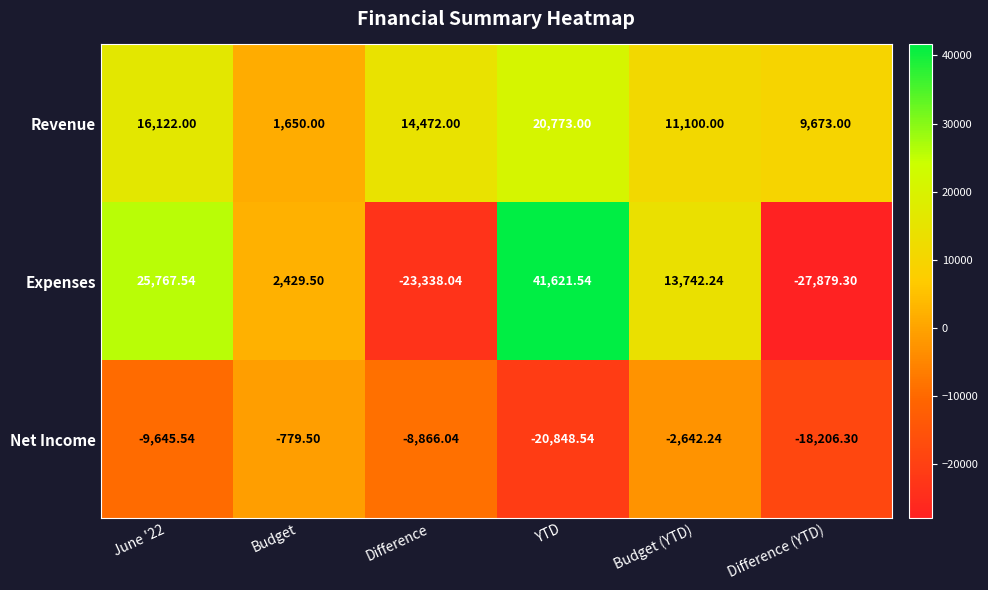

Which series has the largest total across all categories?

Revenue